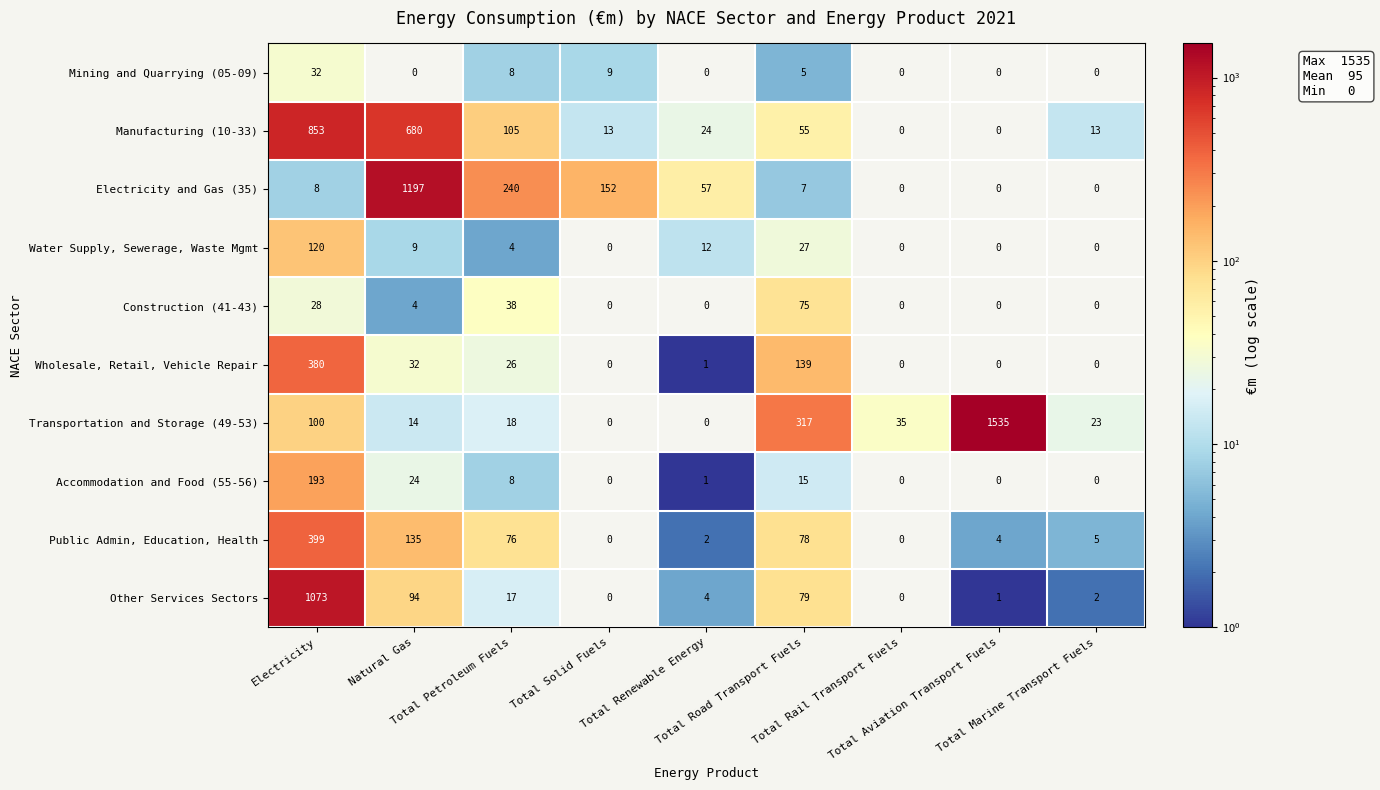

What is the maximum value shown in the chart?

1535